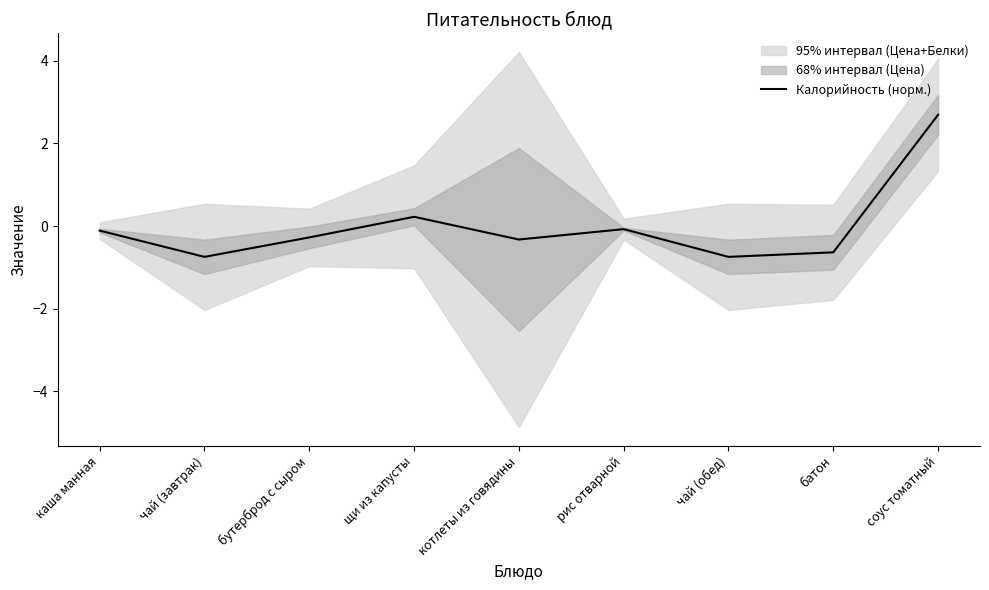

How many interior local valleys (lower than both neighbors) does the data have?

3